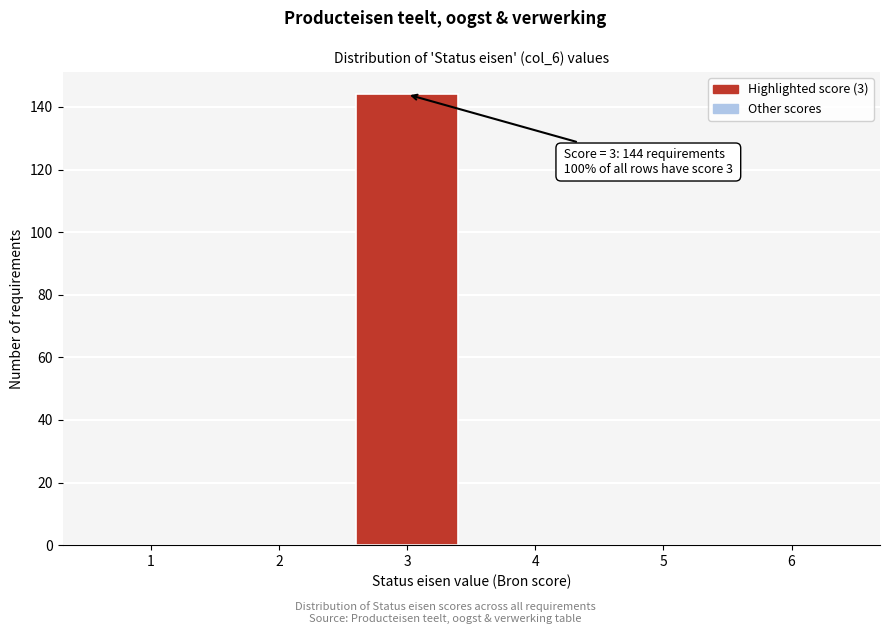

Over which range of the x-axis is the bar tallest?

2.5 to 3.5